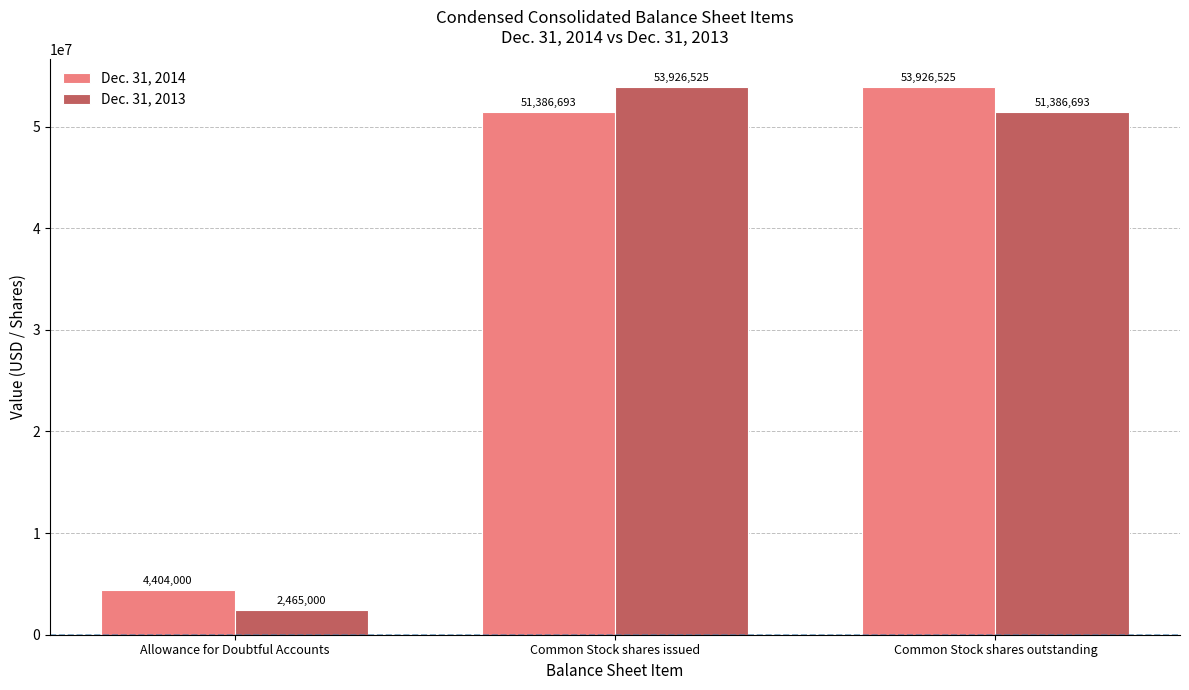

At which label does Dec. 31, 2014 reach its peak?

Common Stock shares outstanding